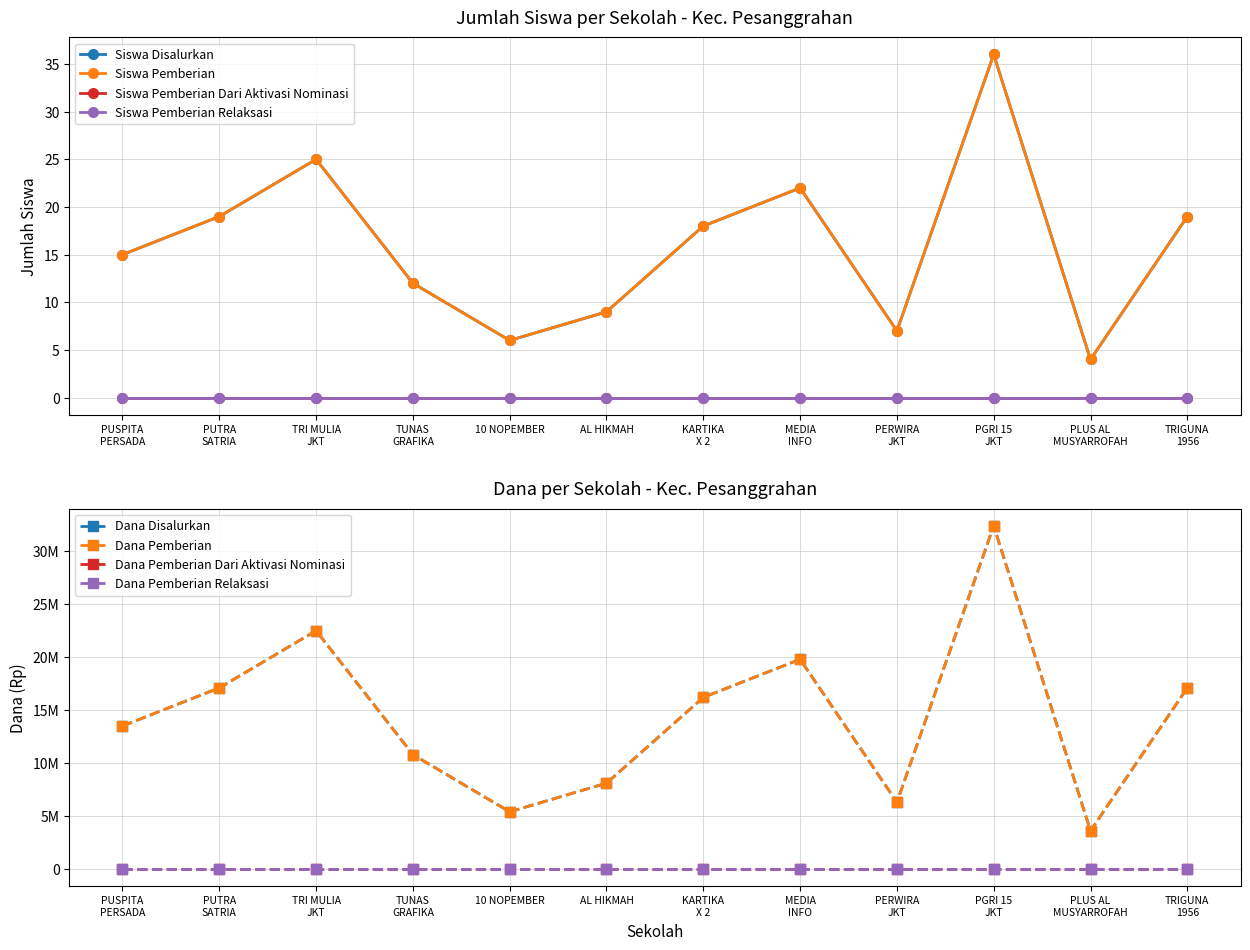

What is the total value across all series at TRI MULIA JKT?

50